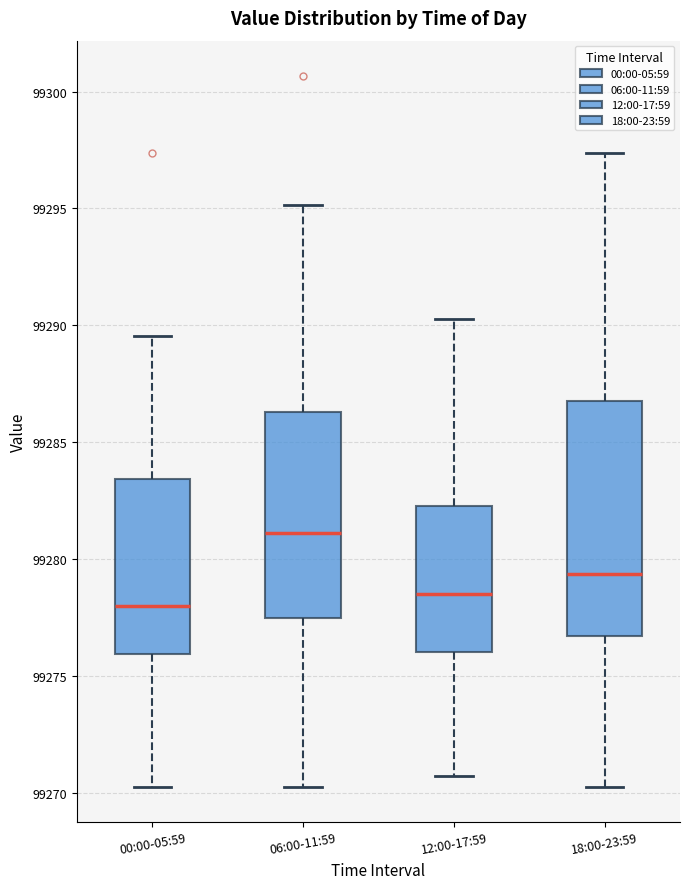

Reading left to right, read every box against the y-axis: the position of its median line, the range the box covers, and the ends of its whiskers. The values are not printed on the chart, so give them approximately, as read against the axis.

00:00-05:59: median 99278.0, box 99276.0 to 99283.5, whiskers 99270.5 to 99289.5
06:00-11:59: median 99281.0, box 99277.5 to 99286.5, whiskers 99270.5 to 99295.0
12:00-17:59: median 99278.5, box 99276.0 to 99282.5, whiskers 99270.5 to 99290.5
18:00-23:59: median 99279.5, box 99276.5 to 99287.0, whiskers 99270.5 to 99297.5